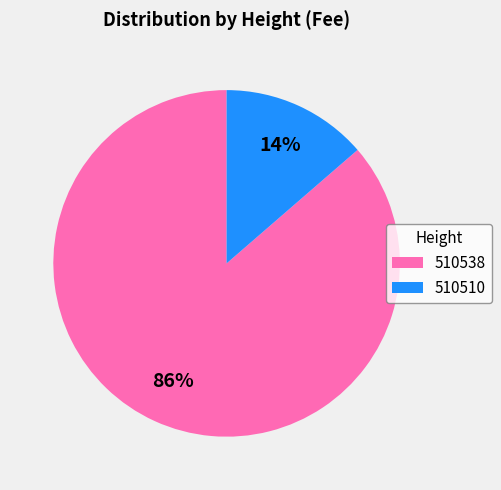

Which has a higher value, 510510 or 510538?

510538